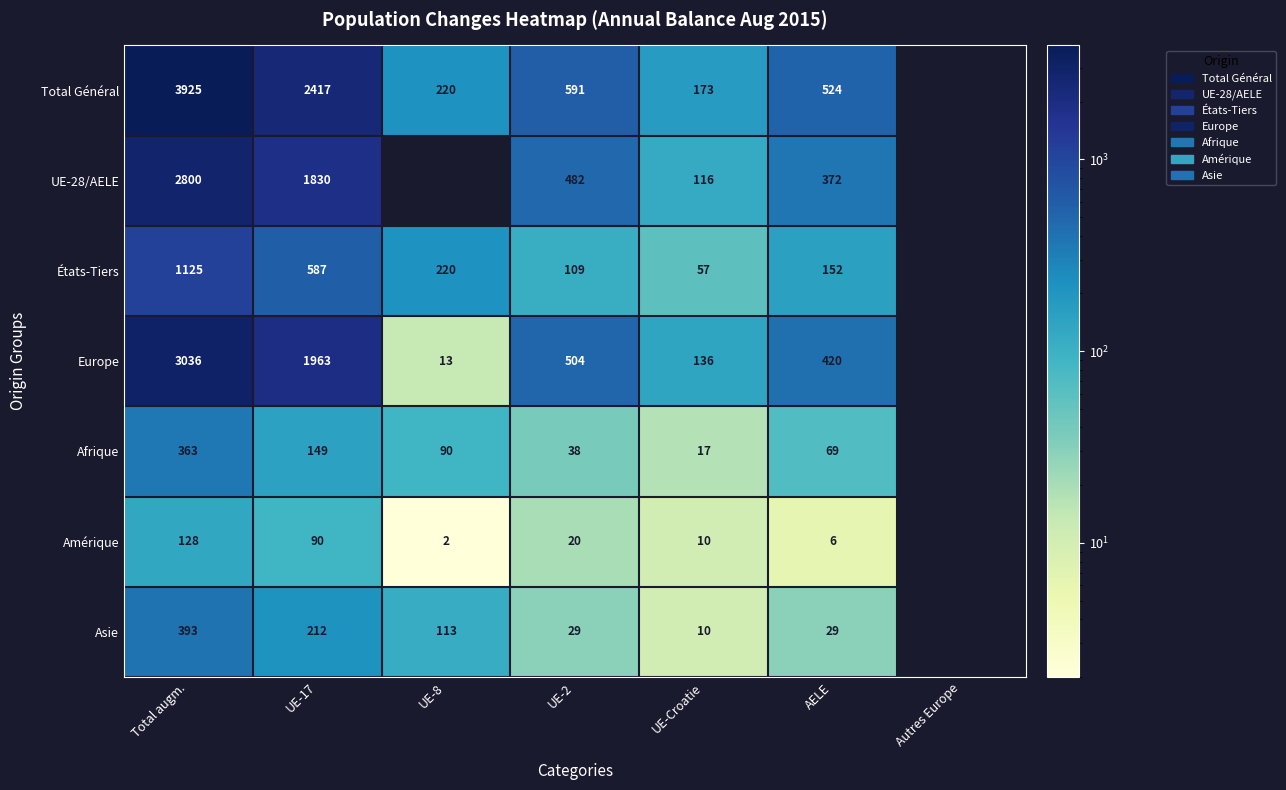

List the series in order of their peak value, lowest first.

Amérique, Afrique, Asie, États-Tiers, UE-28/AELE, Europe, Total Général